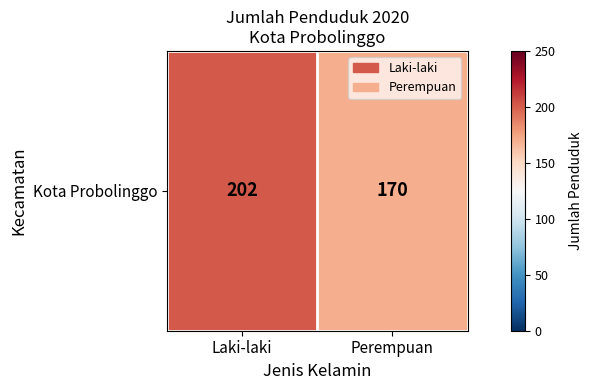

Is it true that the value at Perempuan is 244?

False